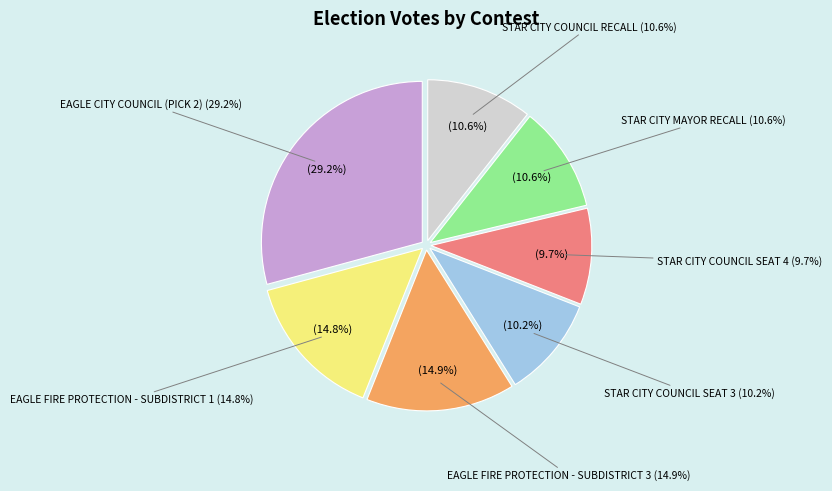

True or false: EAGLE FIRE PROTECTION - SUBDISTRICT 1 accounts for 15% of the total.

True